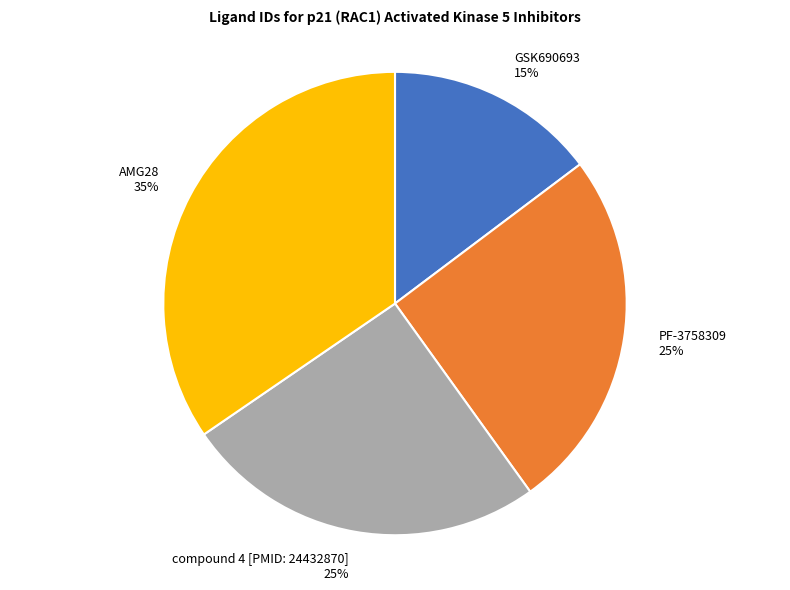

To the nearest percent, what portion does compound 4 [PMID: 24432870] represent?

25%